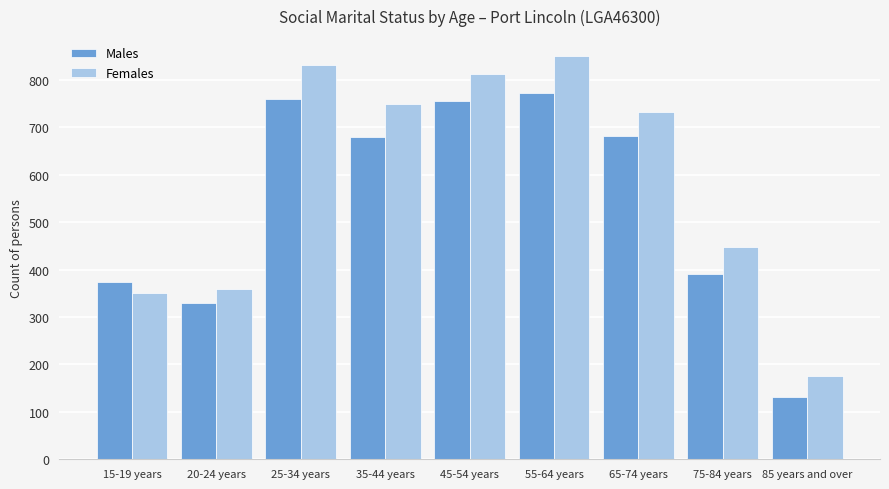

Are the bars horizontal?

No